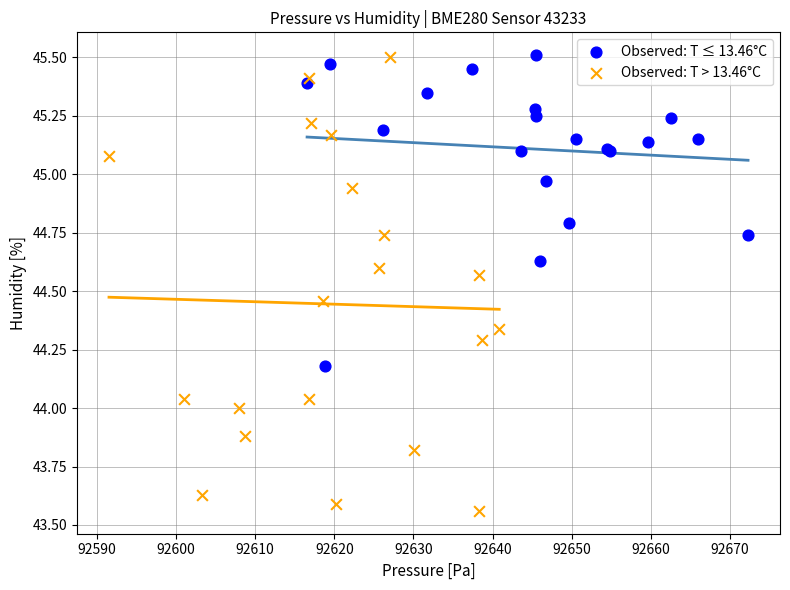

Which series has the widest spread of Y values?

Observed: T > 13.46°C